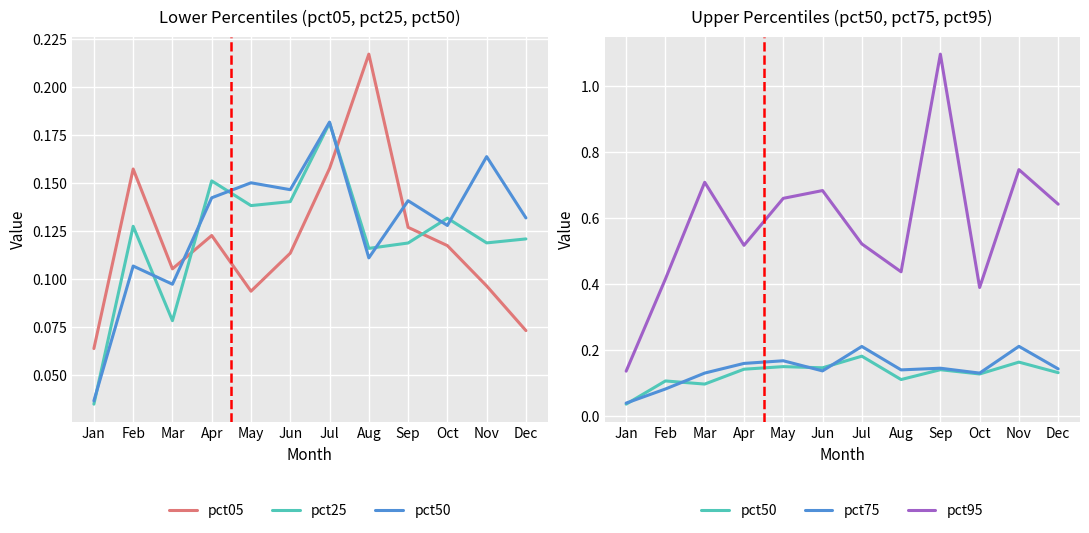

What is the average value of the pct05 series?

0.1